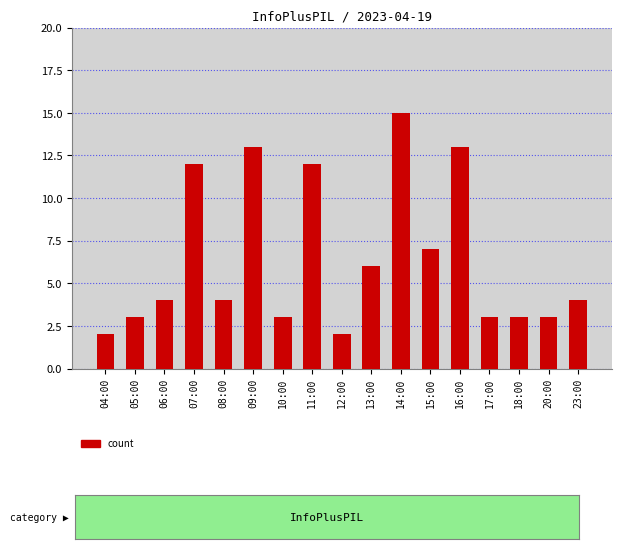

What is the ratio of the value at 17:00 to the value at 18:00?

1.0